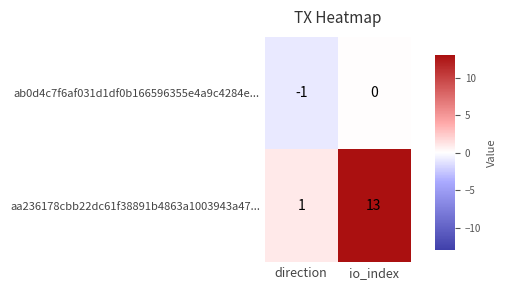

Reading right to left, what are all the values shown in this chart?

ab0d4c7f6af031d1df0b166596355e4a9c4284e...: 0	-1
aa236178cbb22dc61f38891b4863a1003943a47...: 13	1